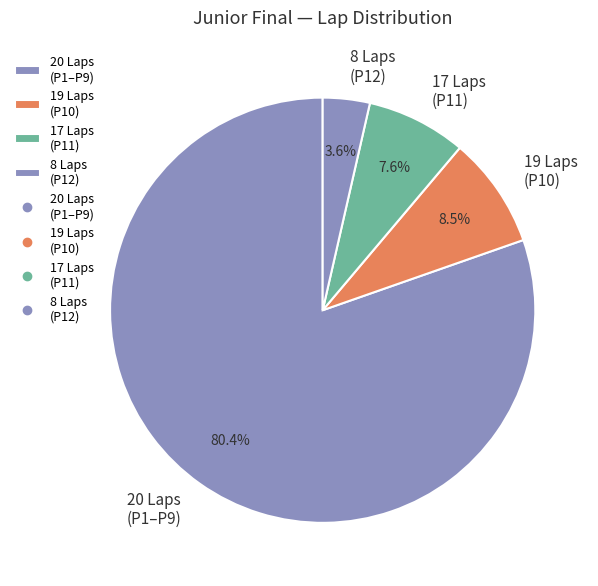

What is the ratio of the value at 19 Laps (P10) to the value at 17 Laps (P11)?

1.1